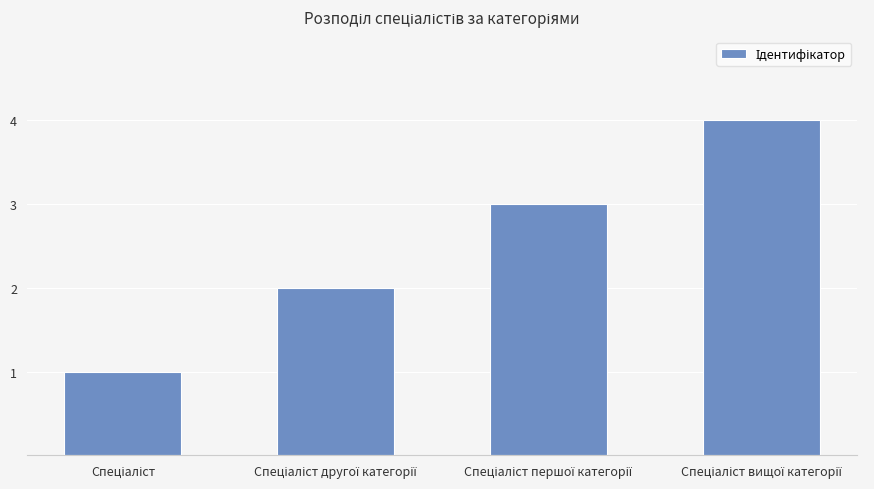

What is the sum of all values?

10